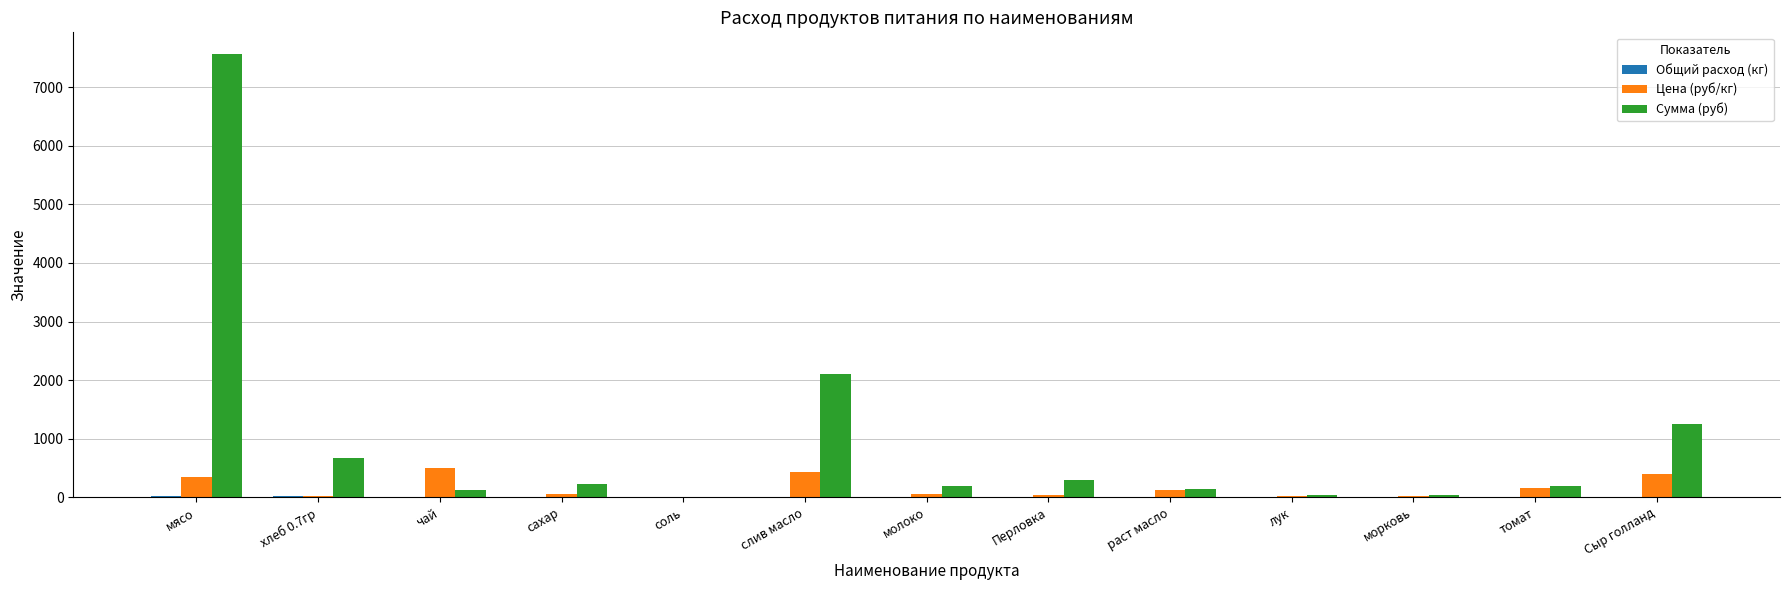

Which series has the largest total across all categories?

Сумма (руб)